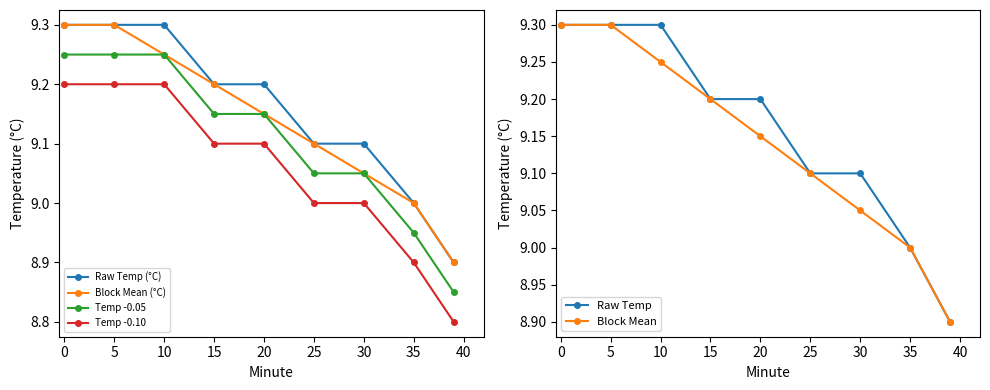

True or false: Temp -0.05 and Temp -0.10 cross at least once.

False